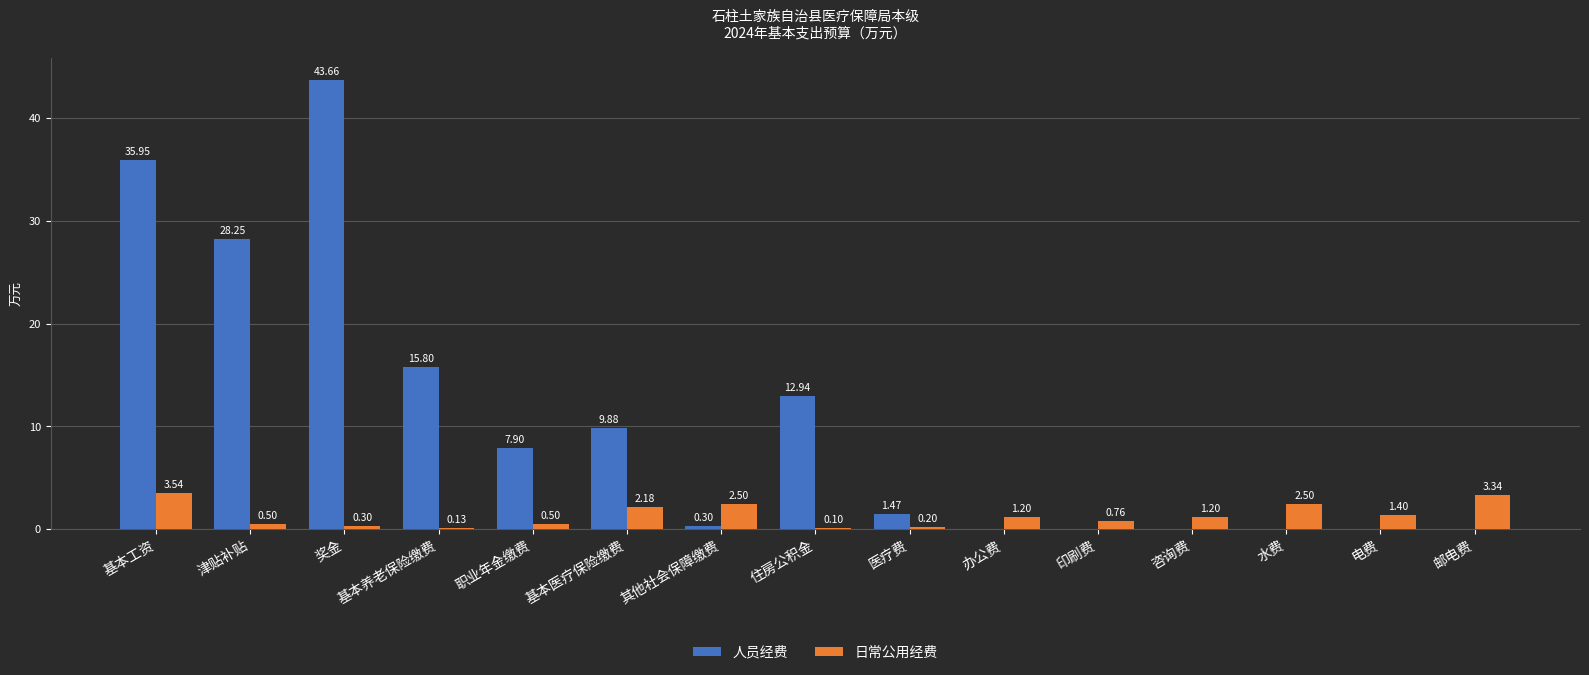

What is the sum of all 人员经费 values?

156.2